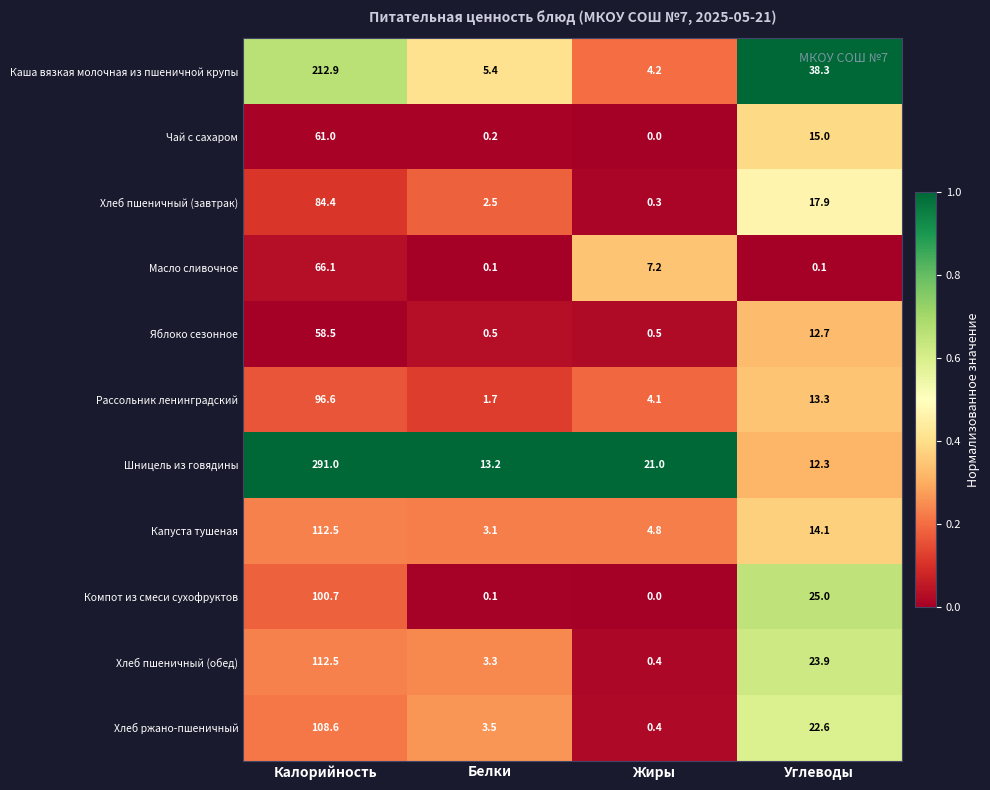

Is it true that Компот из смеси сухофруктов equals 165.7 at Калорийность?

False